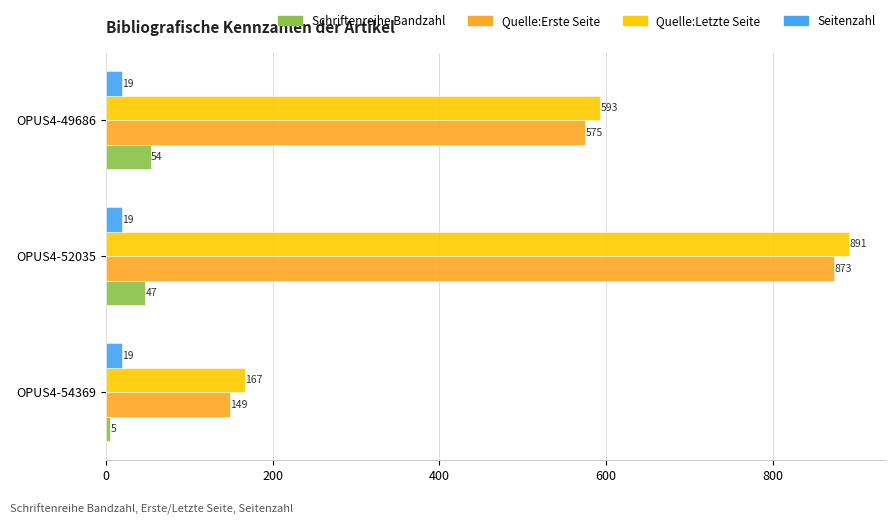

Rank the series by their maximum value, from lowest to highest.

Seitenzahl, Schriftenreihe Bandzahl, Quelle:Erste Seite, Quelle:Letzte Seite